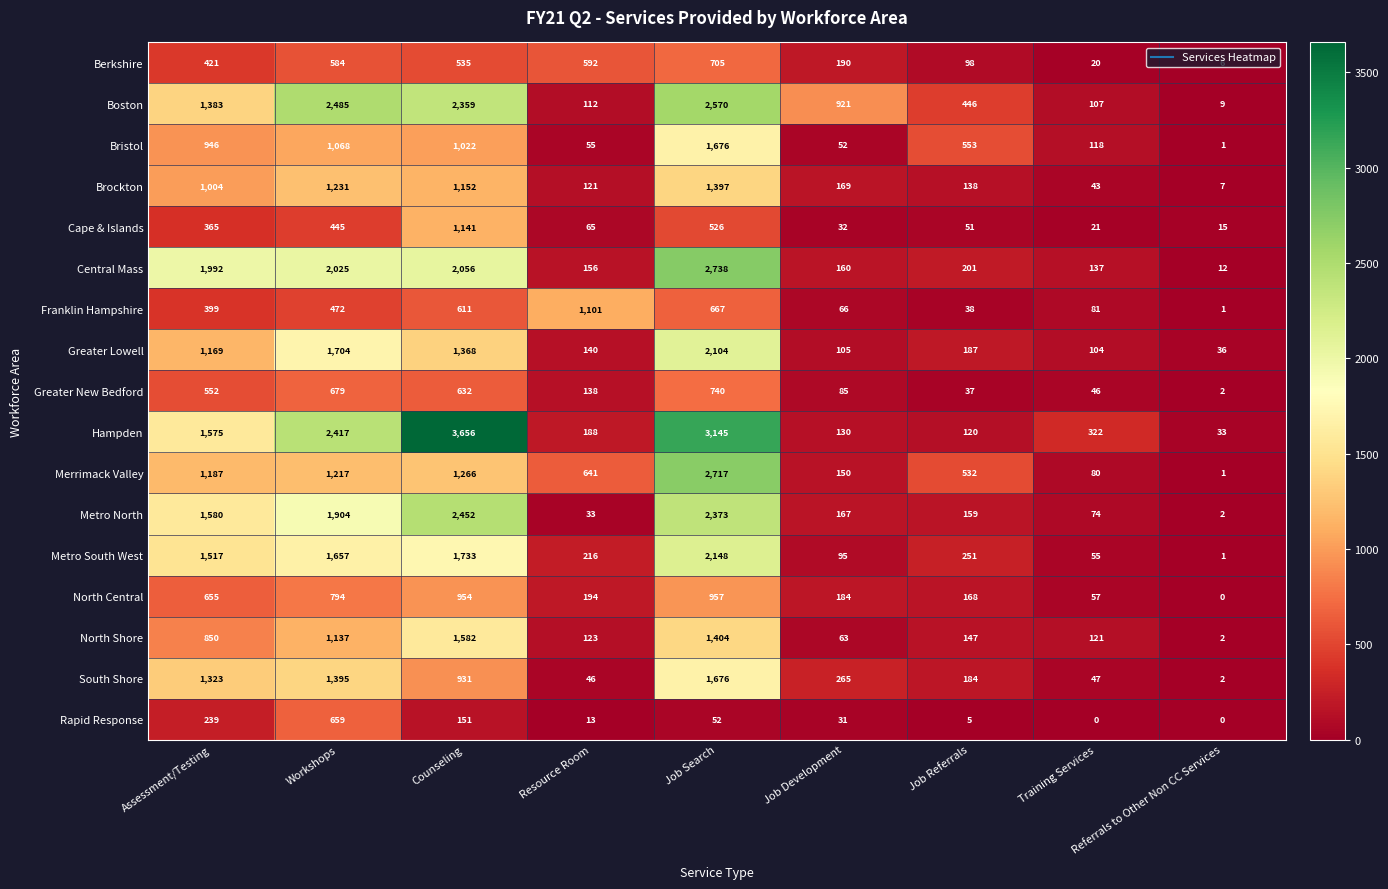

What is the sum of all Berkshire values?

3151